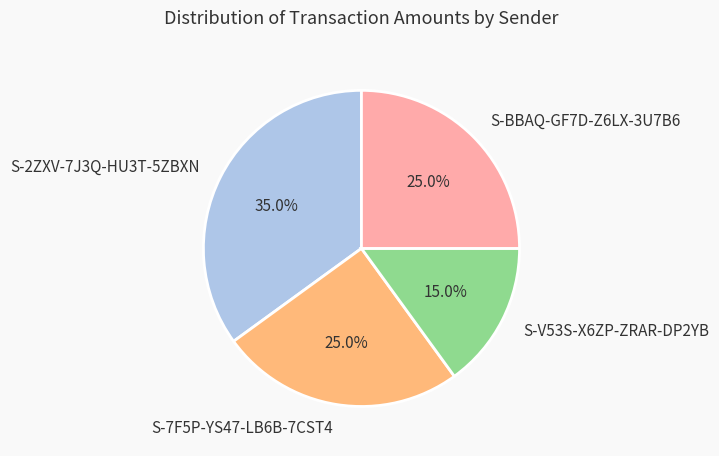

How many segments does this pie chart have?

4